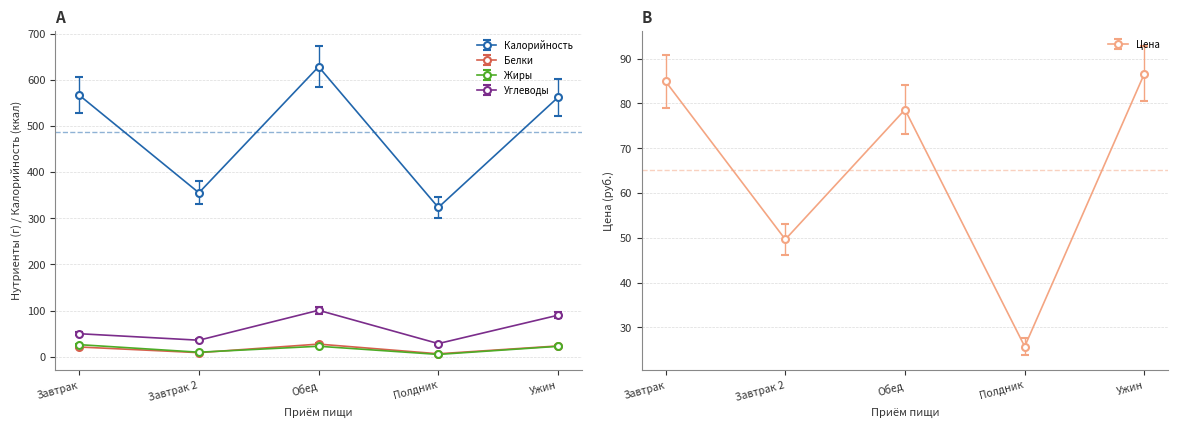

How many values in the Калорийность series exceed 561?

3